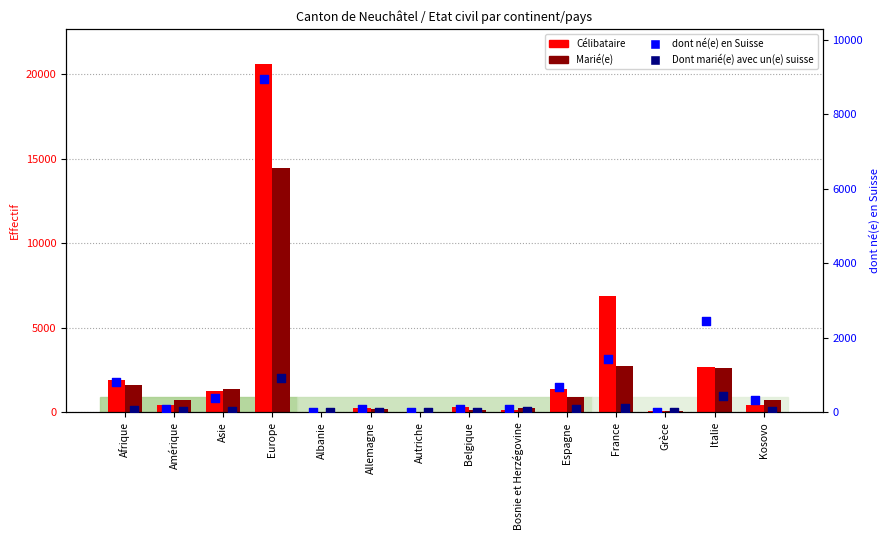

Which series has the widest spread of Y values?

Célibataire